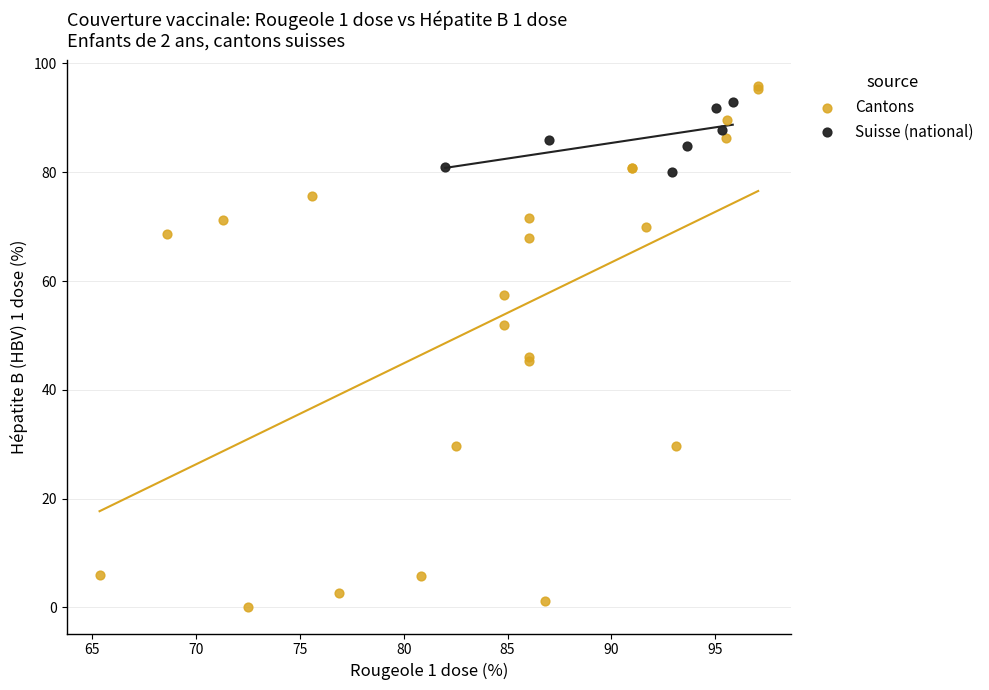

Which series contains the lowest Y value?

Cantons